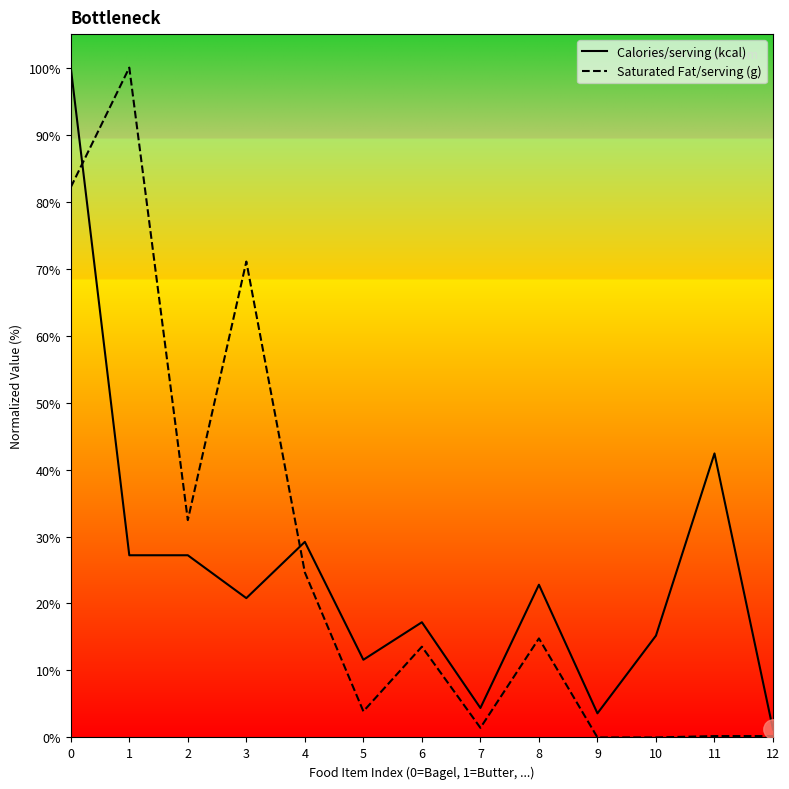

How many data points in Saturated Fat/serving (g) are less than 13?

6